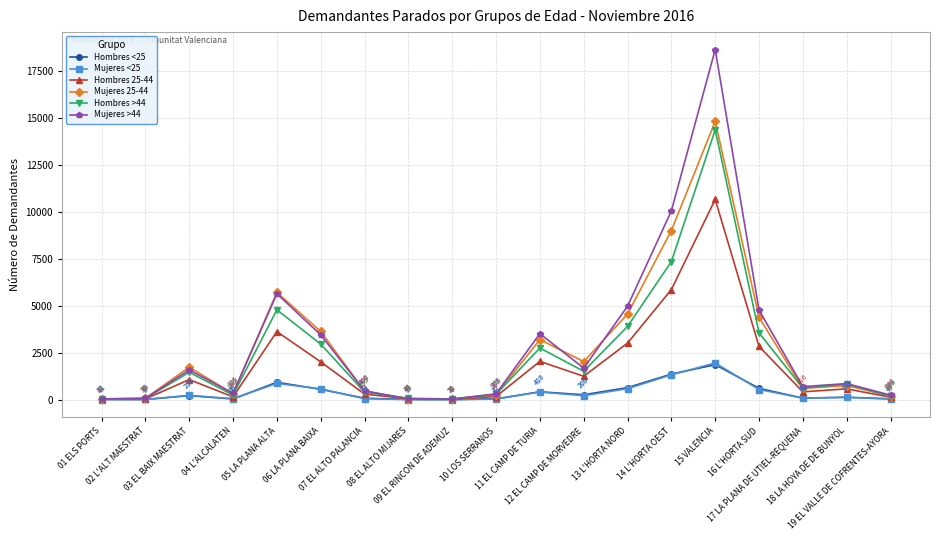

What is the sum of all Mujeres >44 values?

57403